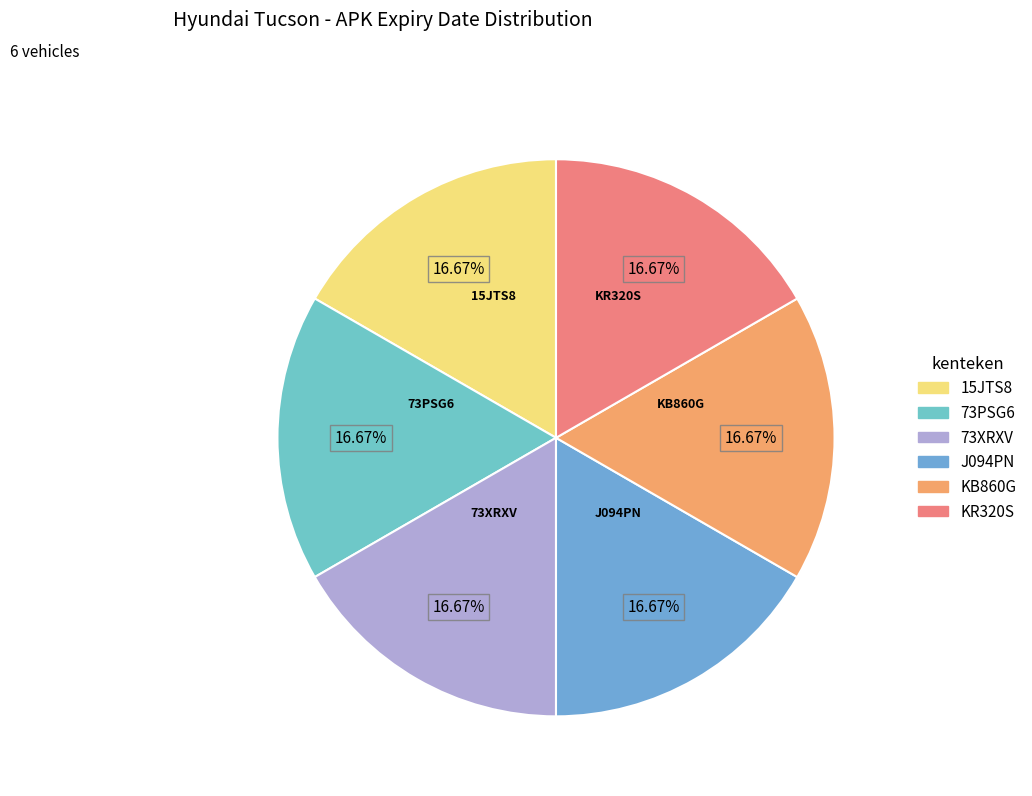

What percentage is the 73PSG6 slice, to the nearest percent?

17%